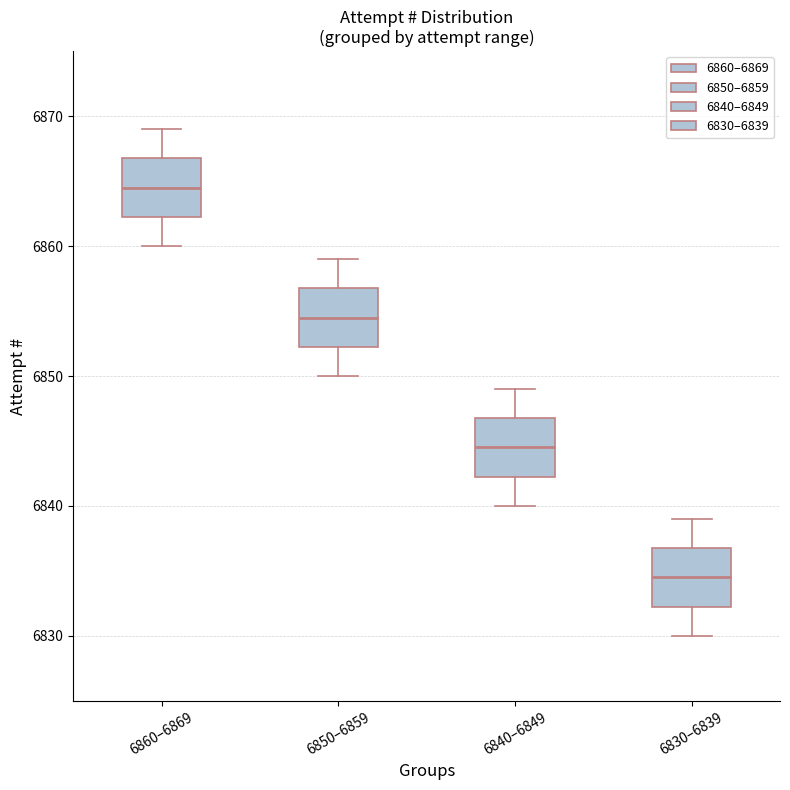

Reading left to right, read every box against the y-axis: the position of its median line, the range the box covers, and the ends of its whiskers. The values are not printed on the chart, so give them approximately, as read against the axis.

6860–6869: median 6865, box 6862 to 6867, whiskers 6860 to 6869
6850–6859: median 6855, box 6852 to 6857, whiskers 6850 to 6859
6840–6849: median 6845, box 6842 to 6847, whiskers 6840 to 6849
6830–6839: median 6835, box 6832 to 6837, whiskers 6830 to 6839